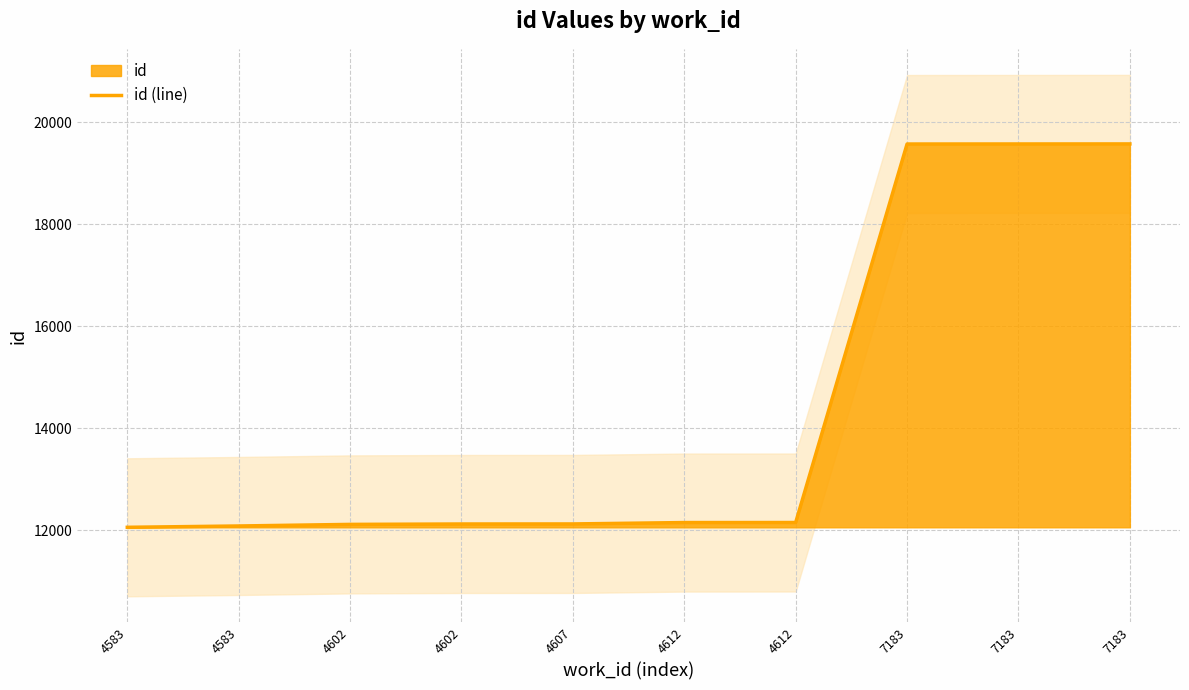

True or false: the data shows 19572 at 7183.

True